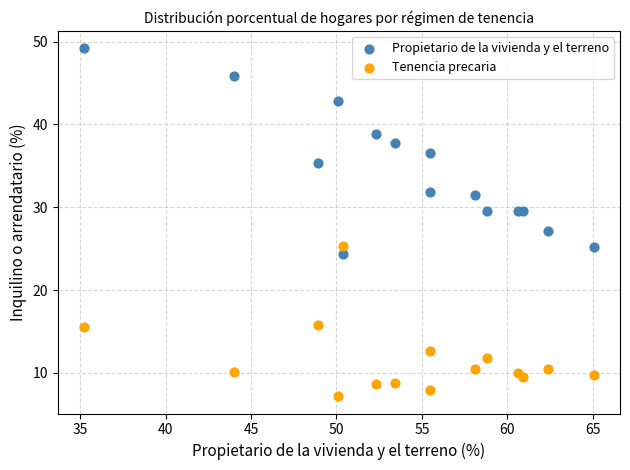

Which series reaches the minimum Y coordinate?

Tenencia precaria